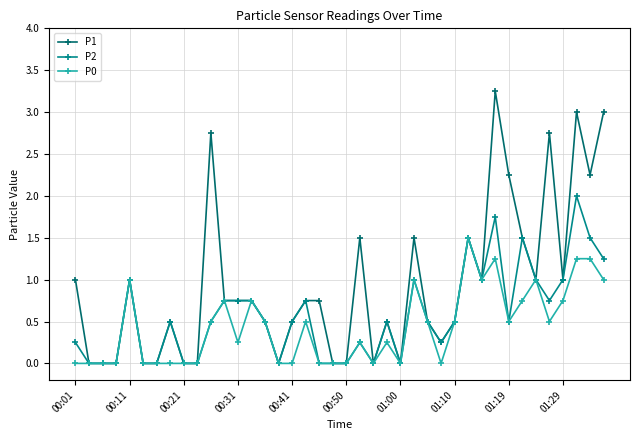

Which series has the largest total across all categories?

P1